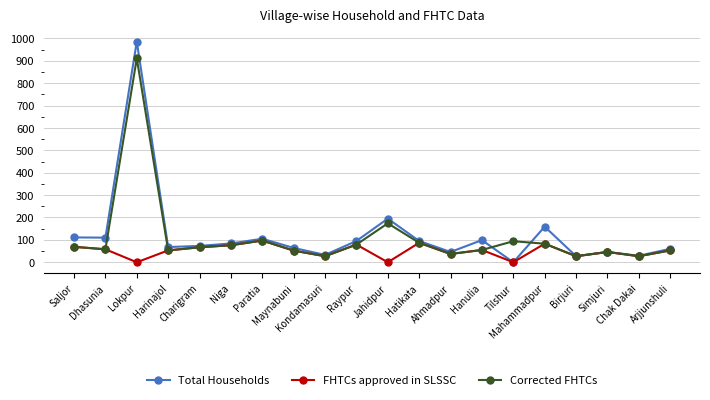

Rank the series by their maximum value, from lowest to highest.

FHTCs approved in SLSSC, Corrected FHTCs, Total Households